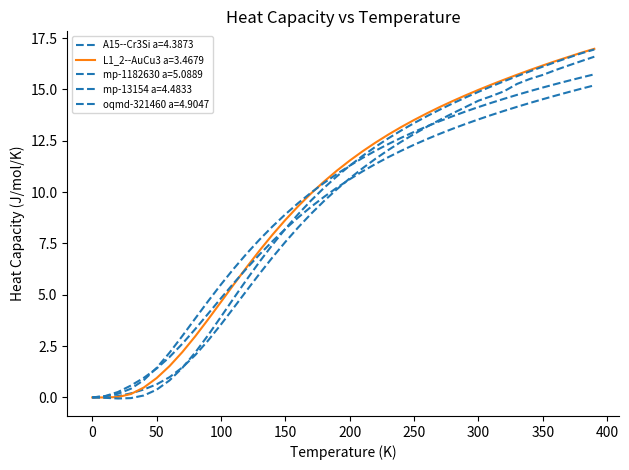

Does the chart have visible grid lines?

No